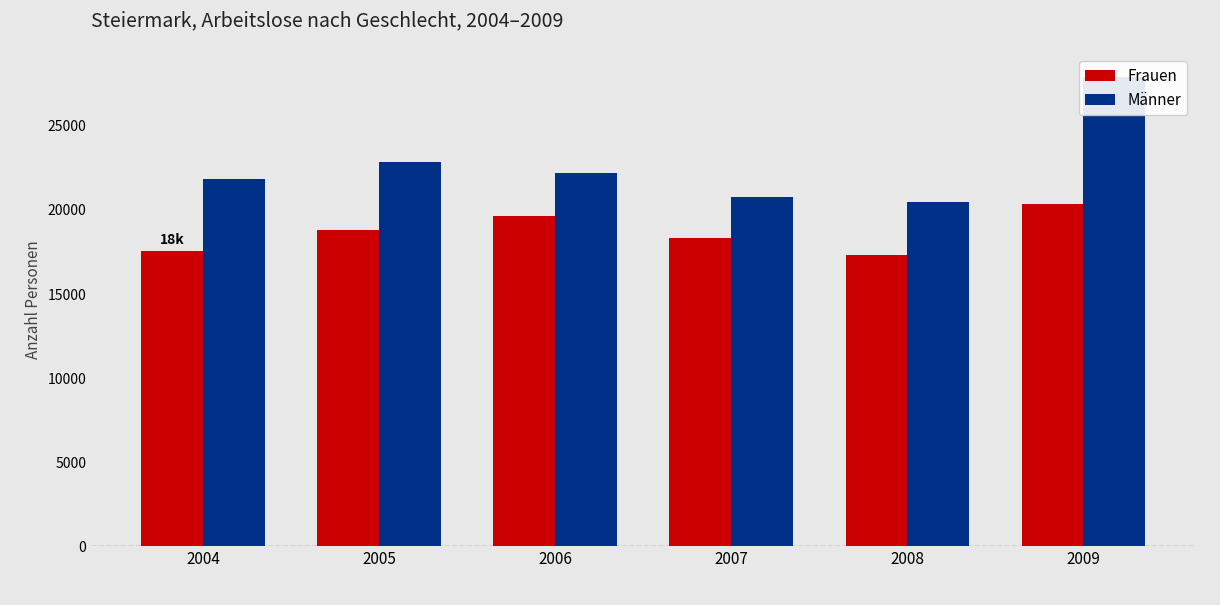

At which label is Frauen closest to 18852?

2005